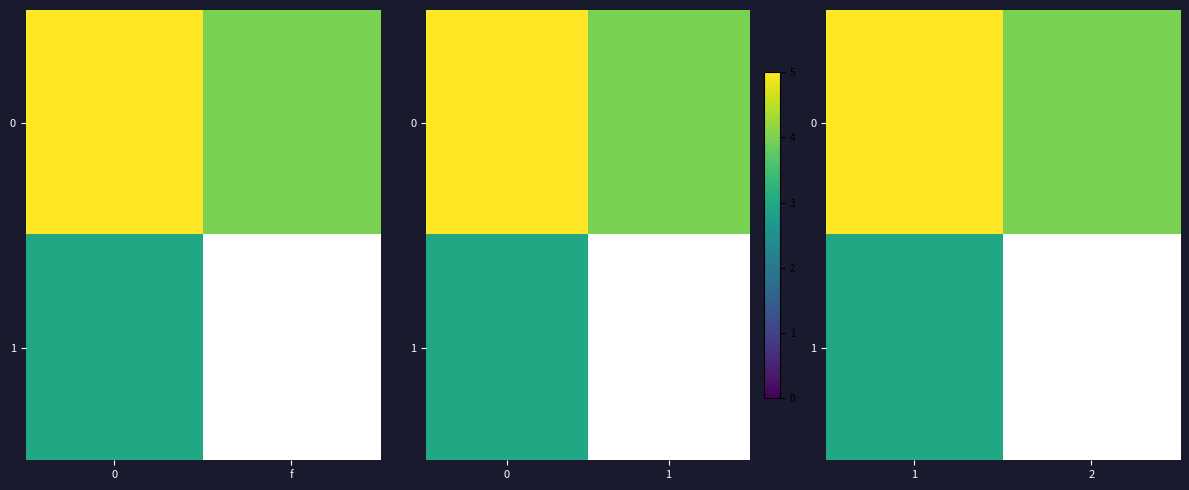

Which series has the widest spread of values?

1